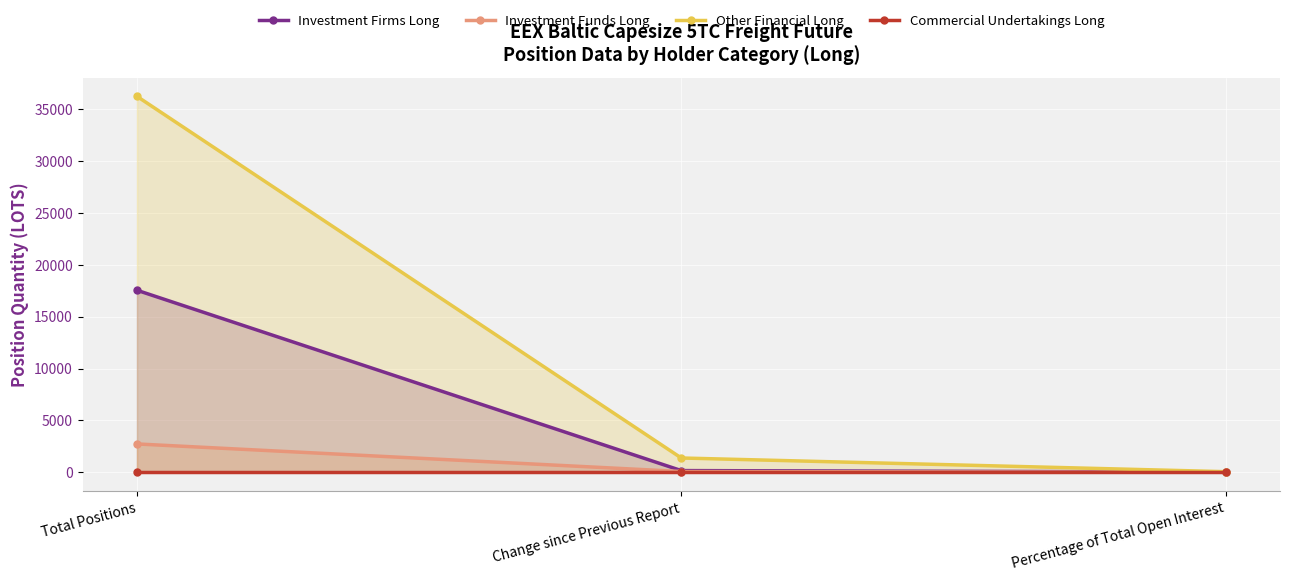

What is the difference between the maximum and minimum values in the Other Financial Long series?

36174.9